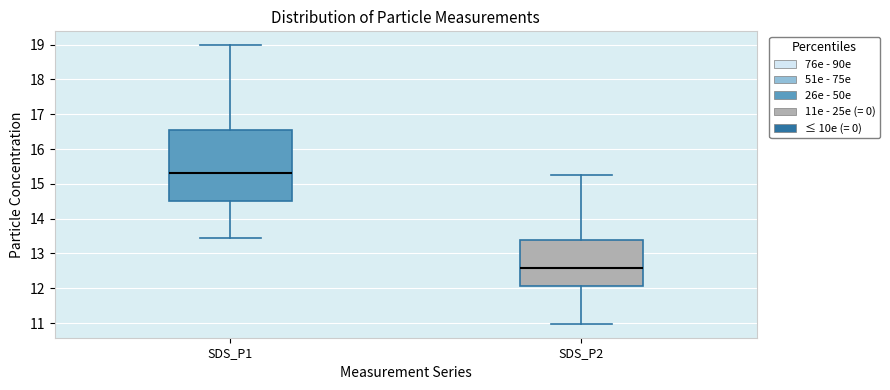

Where is the lower edge of the box for SDS_P2 on the y-axis? The values are not printed on the chart, so give them approximately, as read against the axis.

12.1